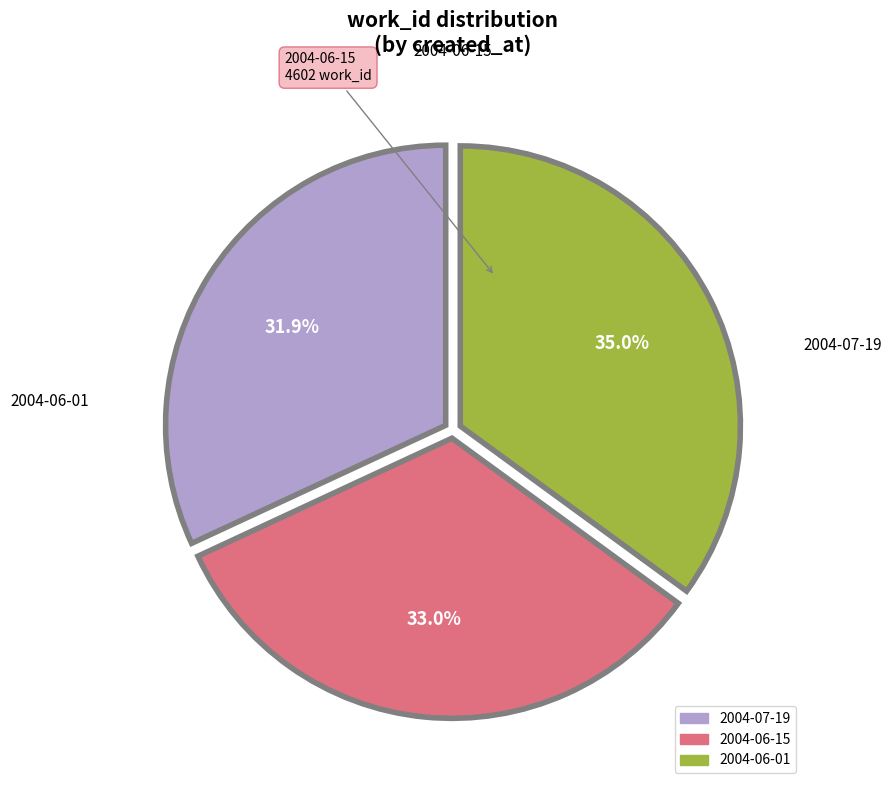

Is there a majority slice in this chart?

No